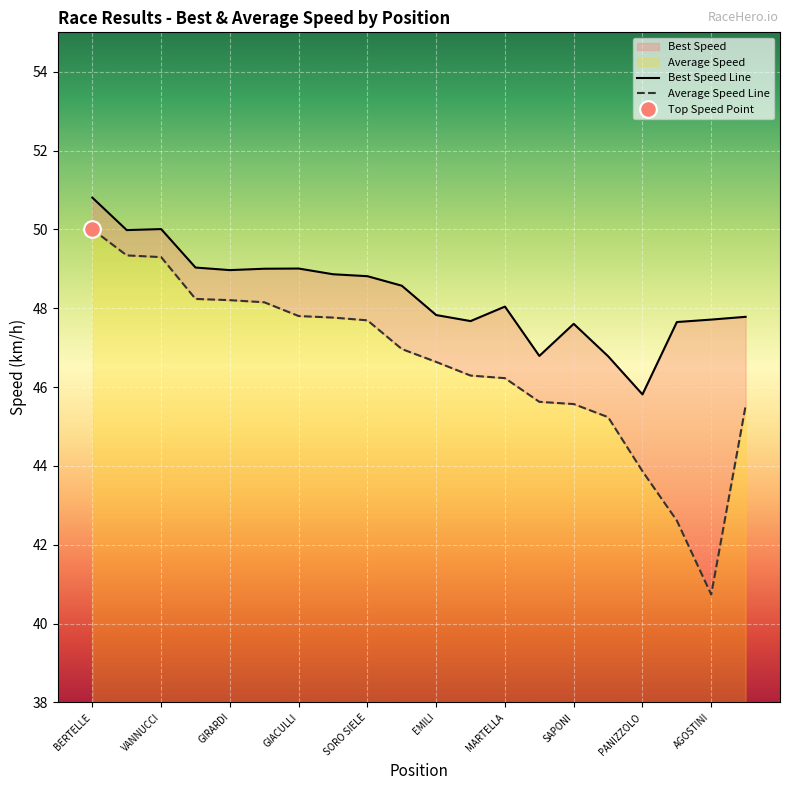

At which label is Best Speed closest to 48?

MARTELLA